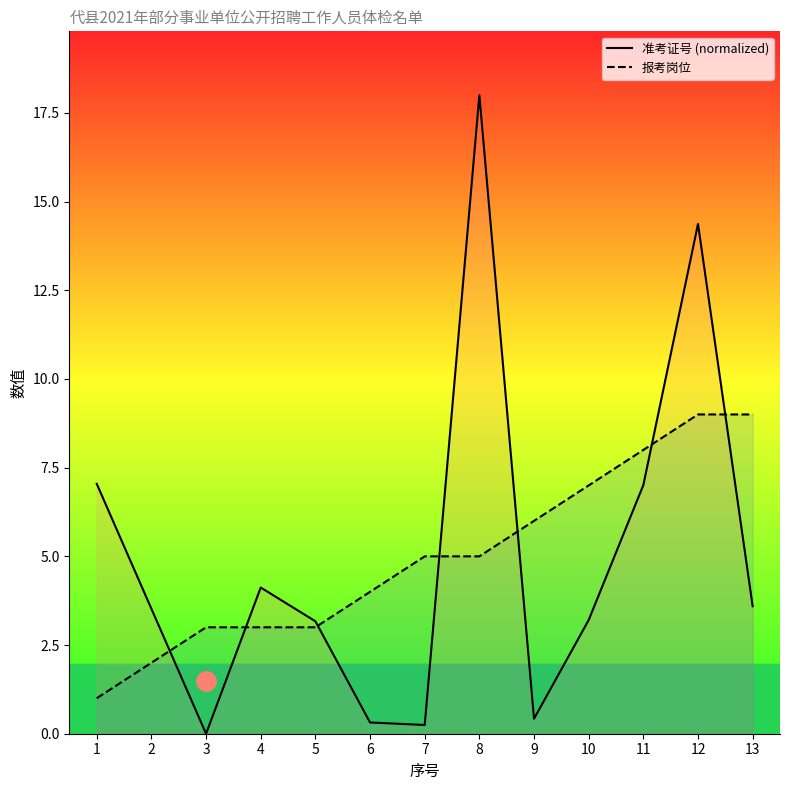

Where do 报考岗位 and 准考证号 (normalized) first cross each other?

2 and 3